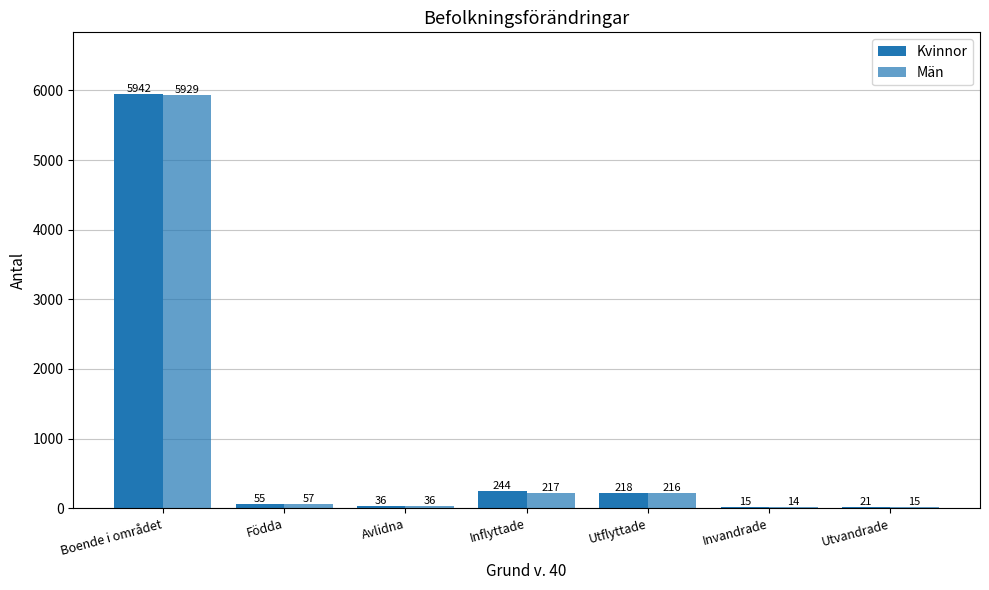

What is the label of the 2nd bar from the left?

Födda